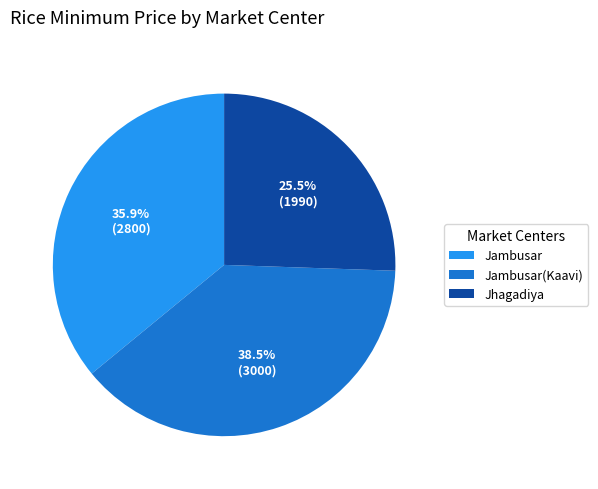

To the nearest percent, what is the average slice percentage?

33%